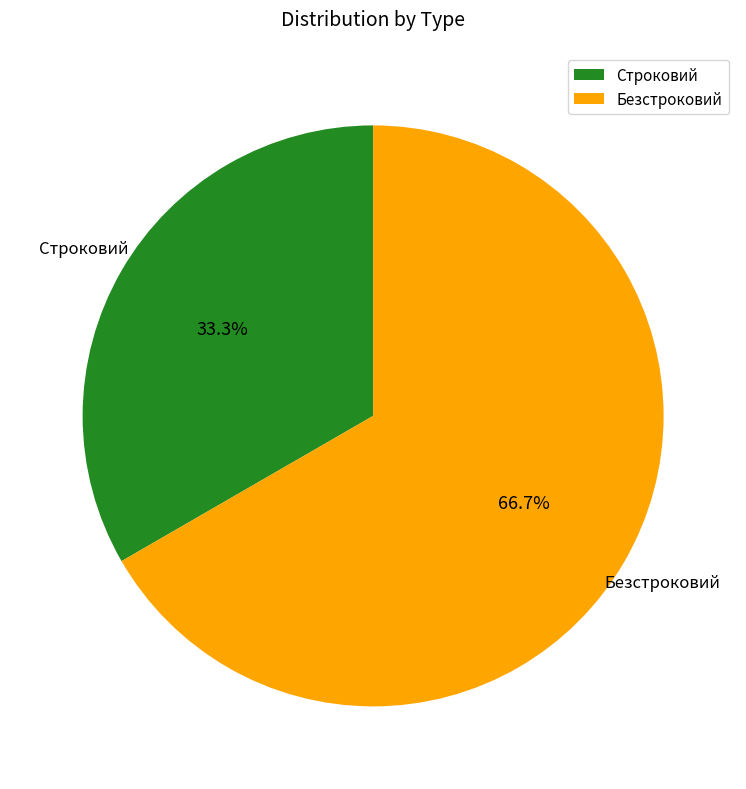

Is it true that Безстроковий is 54% of the pie?

False